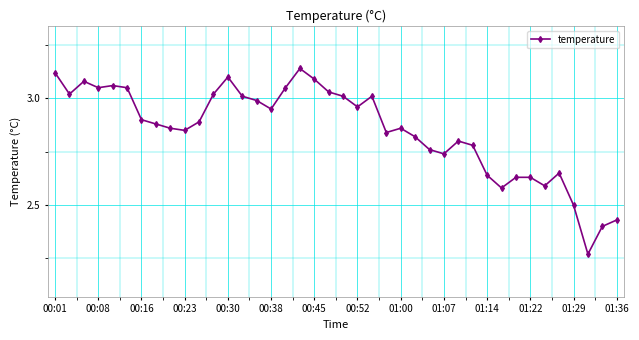

What is the difference between the second highest and second lowest values?

0.7